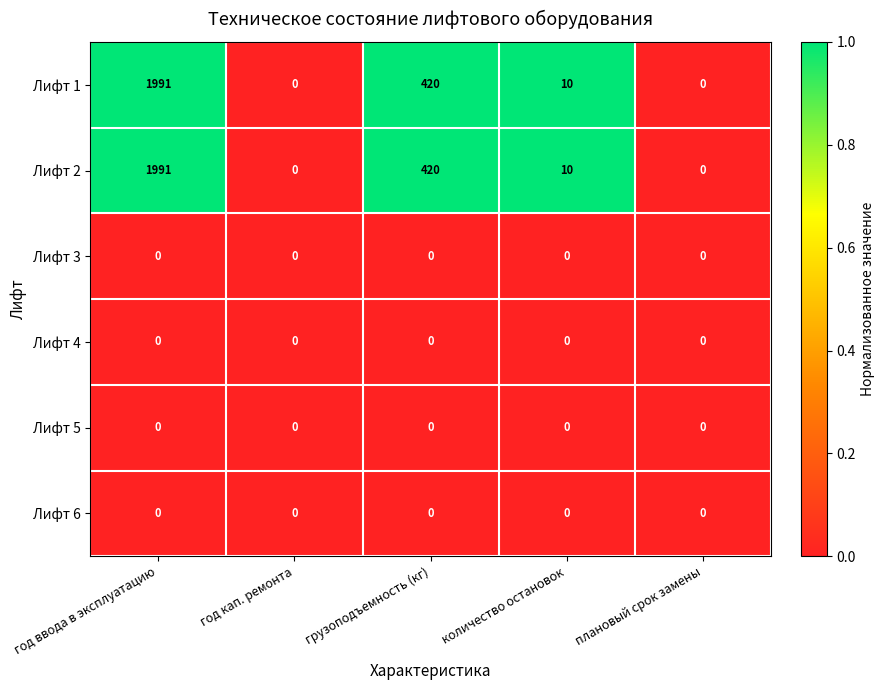

Which label corresponds to the largest value in the chart?

год ввода в эксплуатацию